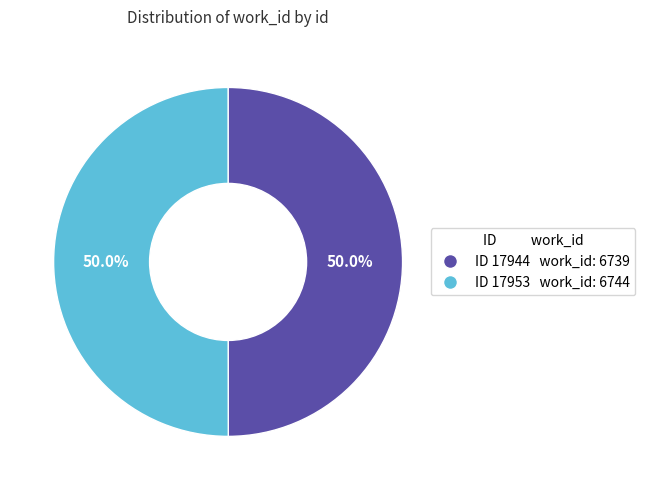

To the nearest percent, what is the average slice percentage?

50%